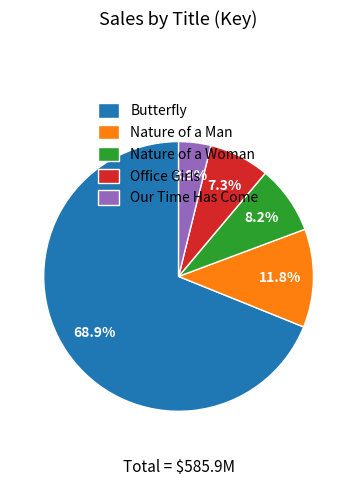

To the nearest percent, what is the difference between the Butterfly and Office Girls slice percentages?

62%